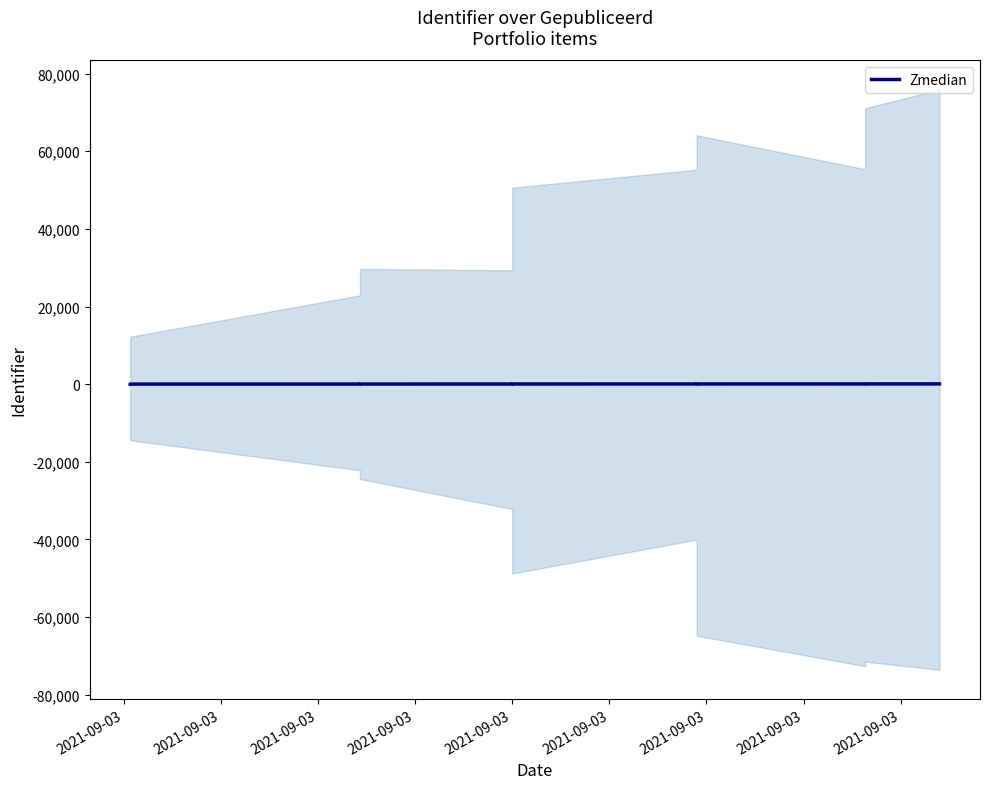

What is the average value?

30